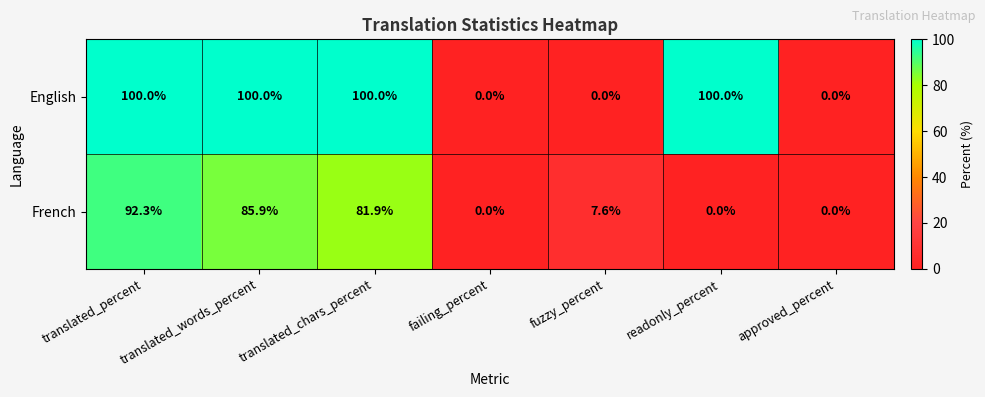

Which series changed the most between translated_percent and readonly_percent?

French